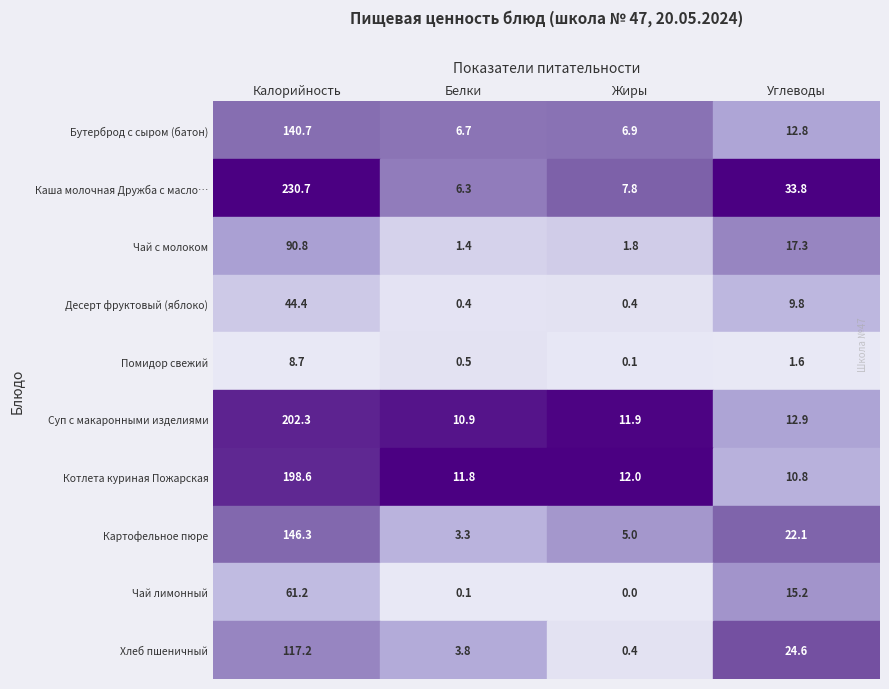

What is the difference between the maximum and minimum values in the Суп с макаронными изделиями series?

191.3